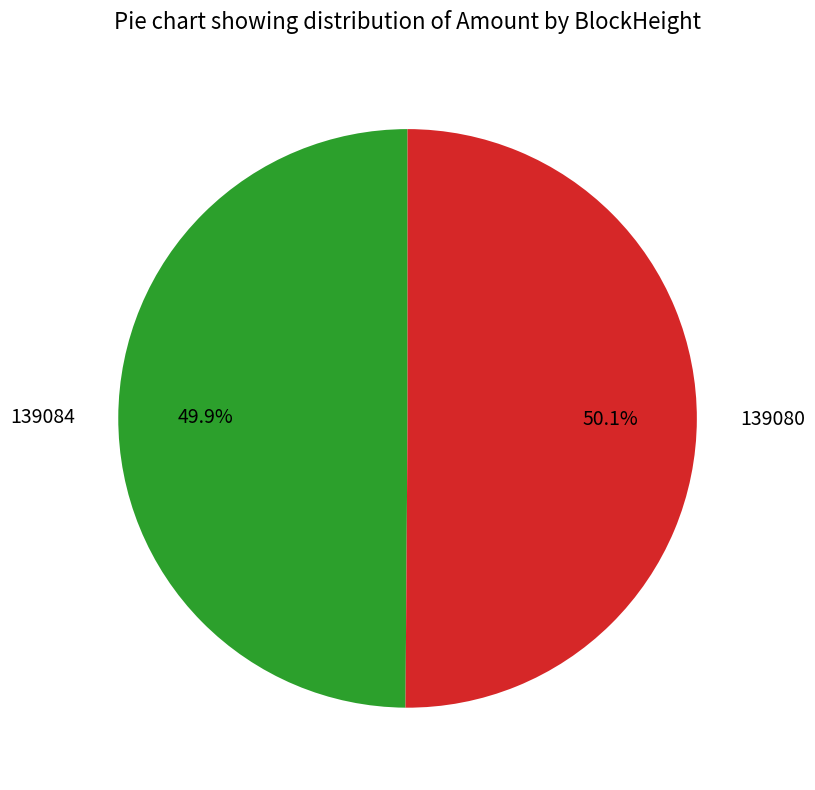

Is there a majority slice in this chart?

Yes